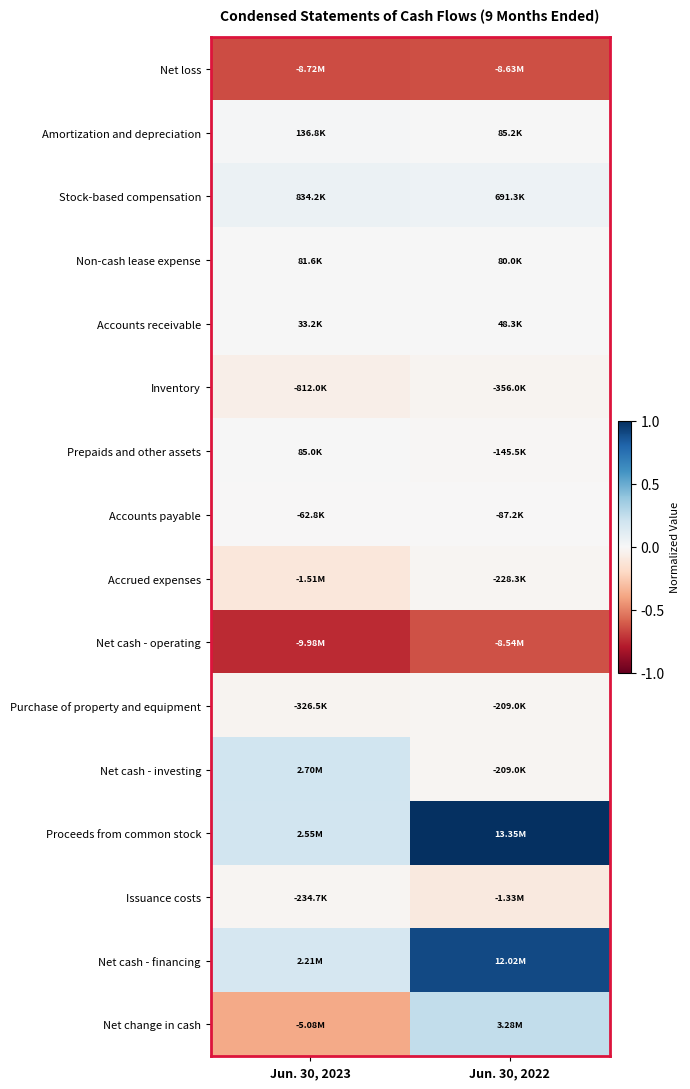

At Jun. 30, 2022, list the series in order from smallest to largest.

Net loss, Net cash - operating, Issuance costs, Inventory, Accrued expenses, Purchase of property and equipment, Net cash - investing, Prepaids and other assets, Accounts payable, Accounts receivable, Non-cash lease expense, Amortization and depreciation, Stock-based compensation, Net change in cash, Net cash - financing, Proceeds from common stock